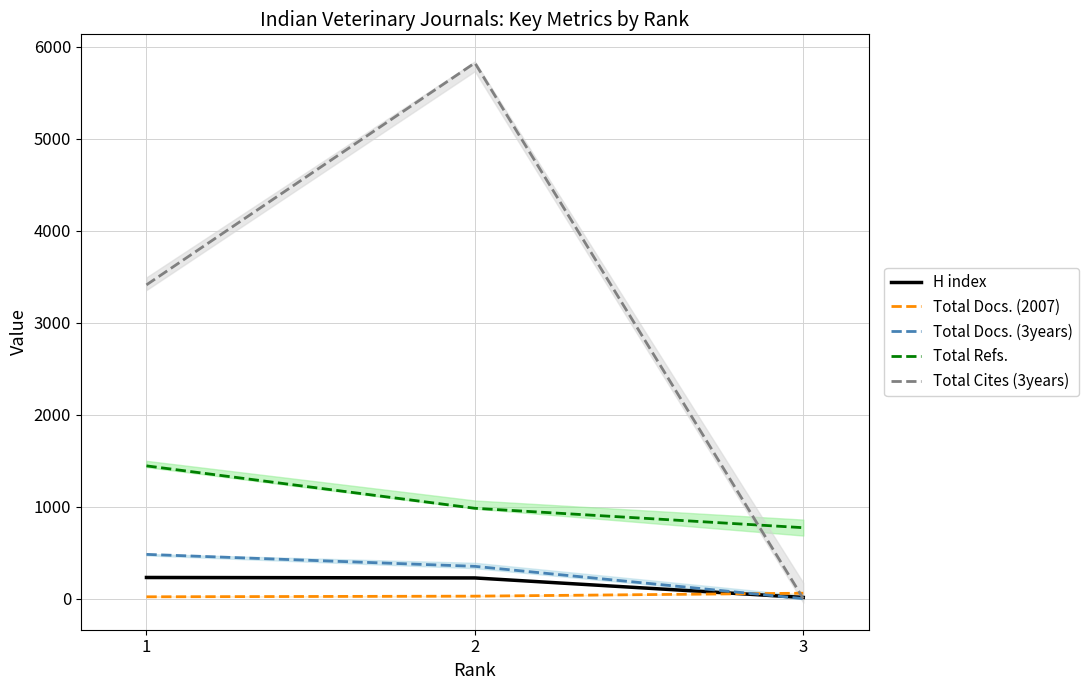

Reading right to left, extract all data points from this chart.

H index: 13	225	230
Total Docs. (2007): 59	27	20
Total Docs. (3years): 0	351	481
Total Refs.: 771	982	1443
Total Cites (3years): 0	5822	3410